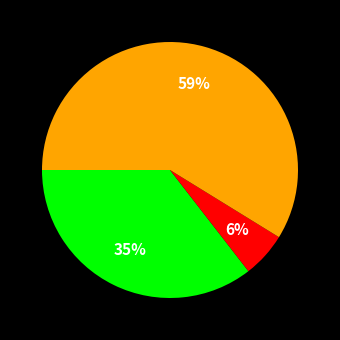

To the nearest percent, what is the average slice percentage?

33%